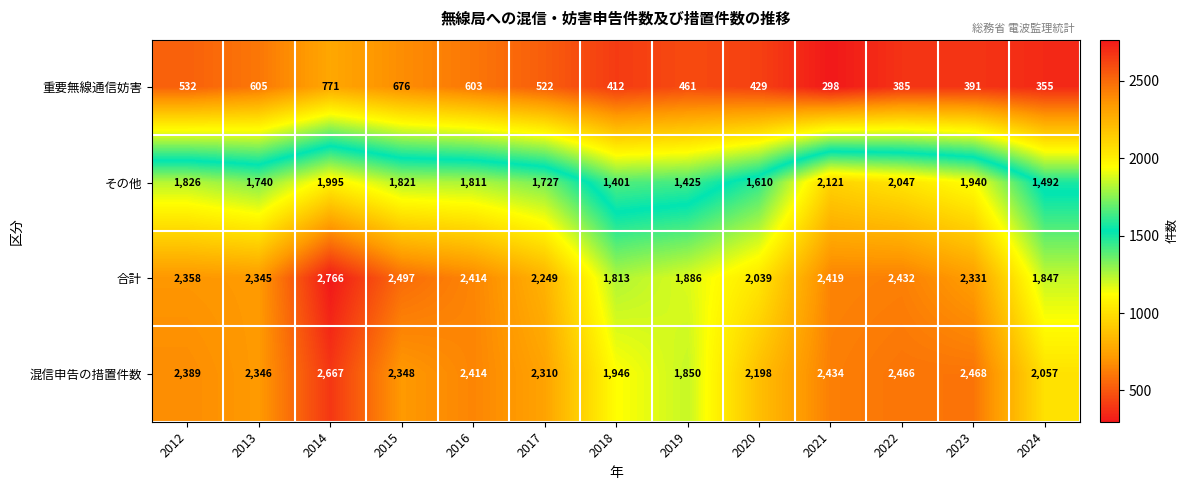

What is the smallest value displayed?

298